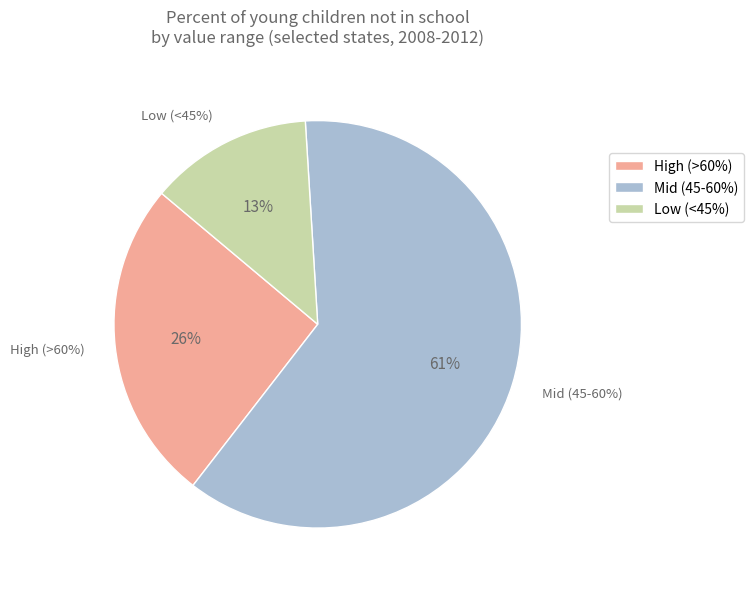

The Arkansas slice represents 1% of the pie. True or false?

False